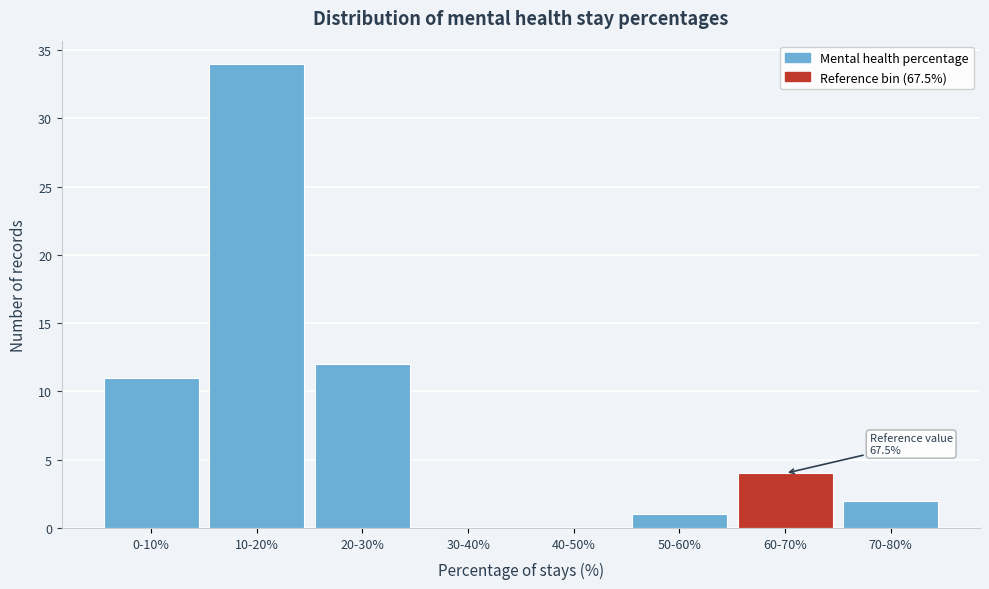

Reading right to left, transcribe all the data shown in this chart.

70-80%=2	60-70%=4	50-60%=1	40-50%=0	30-40%=0	20-30%=12	10-20%=34	0-10%=11